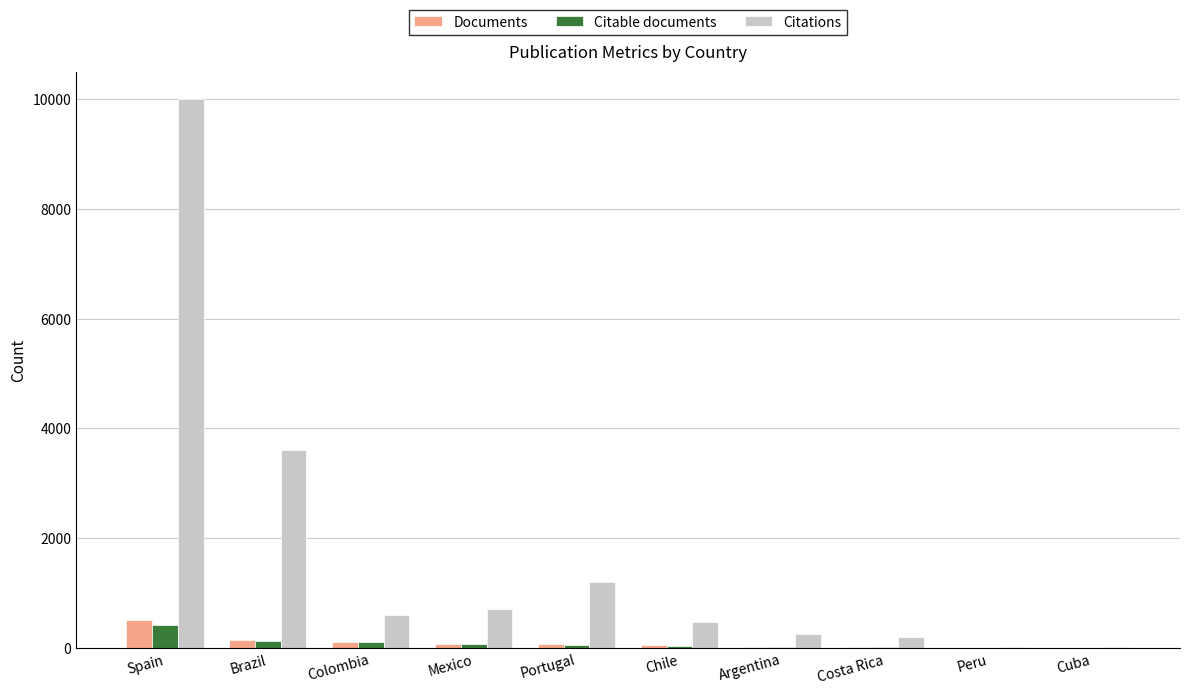

Does the chart contain stacked bars?

No